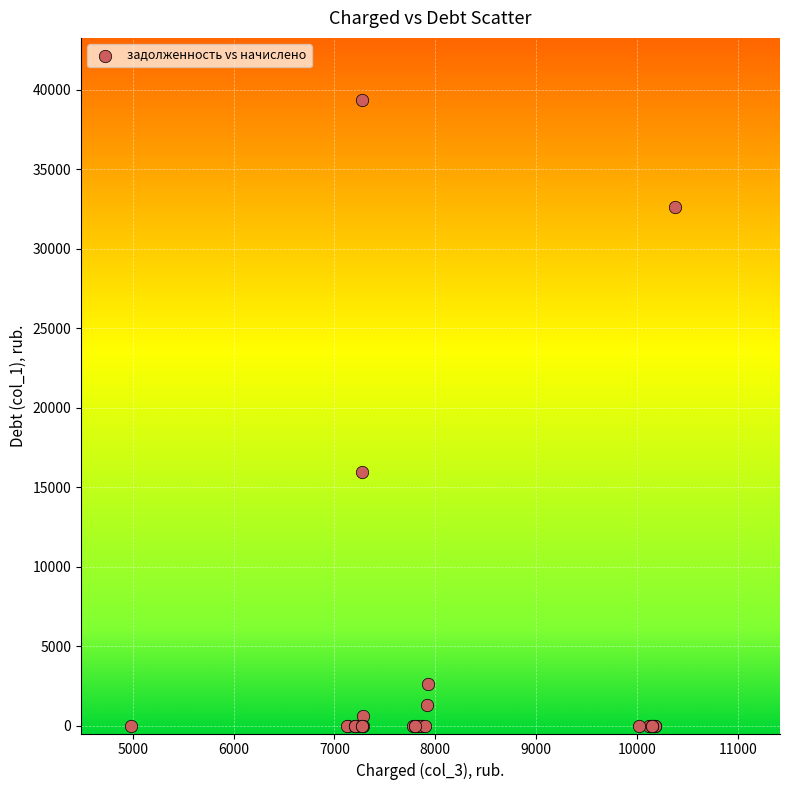

What Y value in the scatter plot is closest to 19662?

15938.9